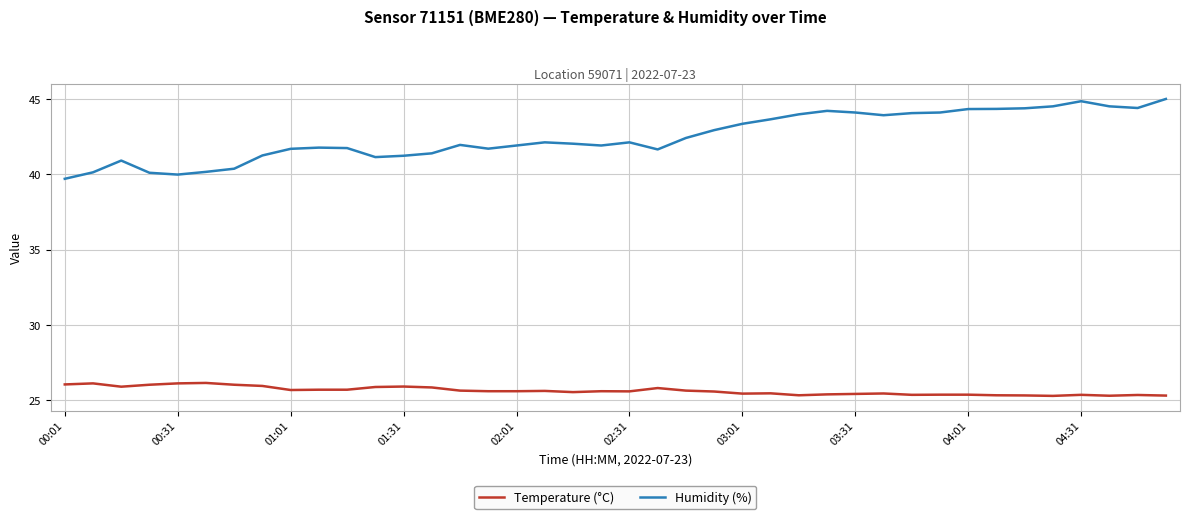

Which series has the widest spread of values?

Humidity (%)